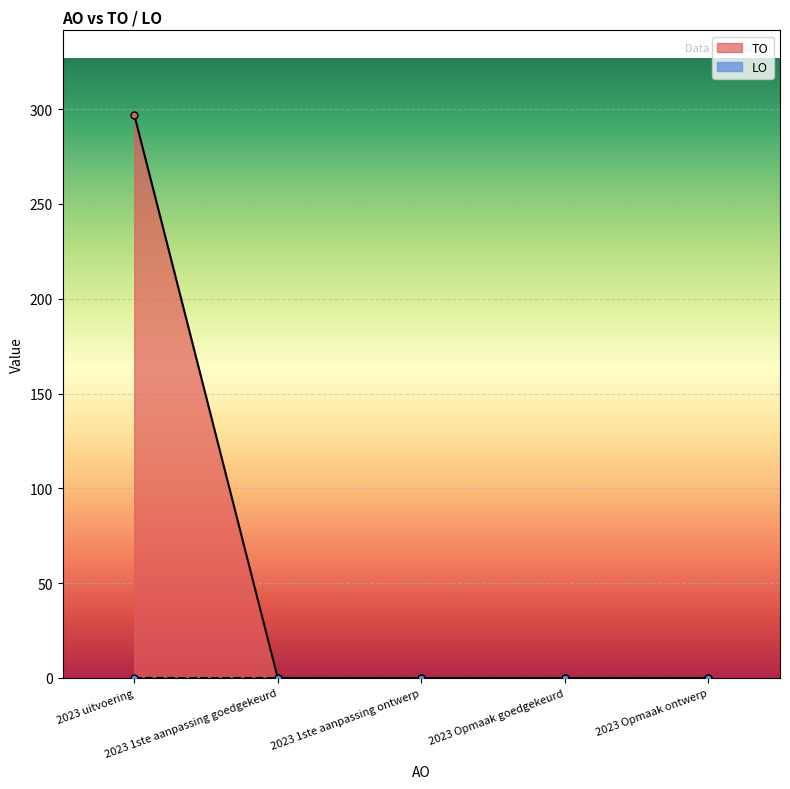

Rank the categories by value from highest to lowest.

2023 uitvoering, 2023 1ste aanpassing goedgekeurd, 2023 1ste aanpassing ontwerp, 2023 Opmaak goedgekeurd, 2023 Opmaak ontwerp